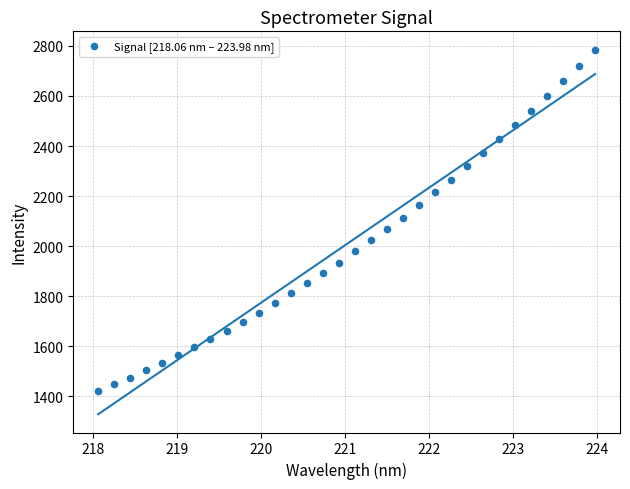

What is the range of X values (max minus min)?

5.9